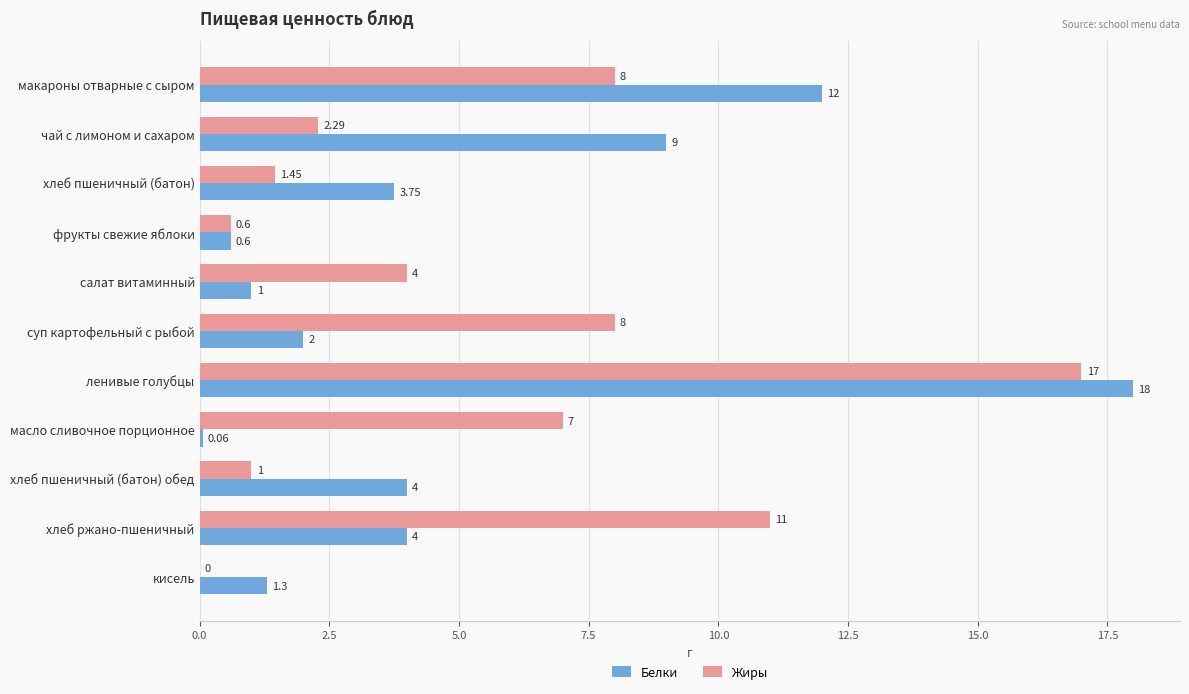

Which label corresponds to the largest value in the chart?

ленивые голубцы